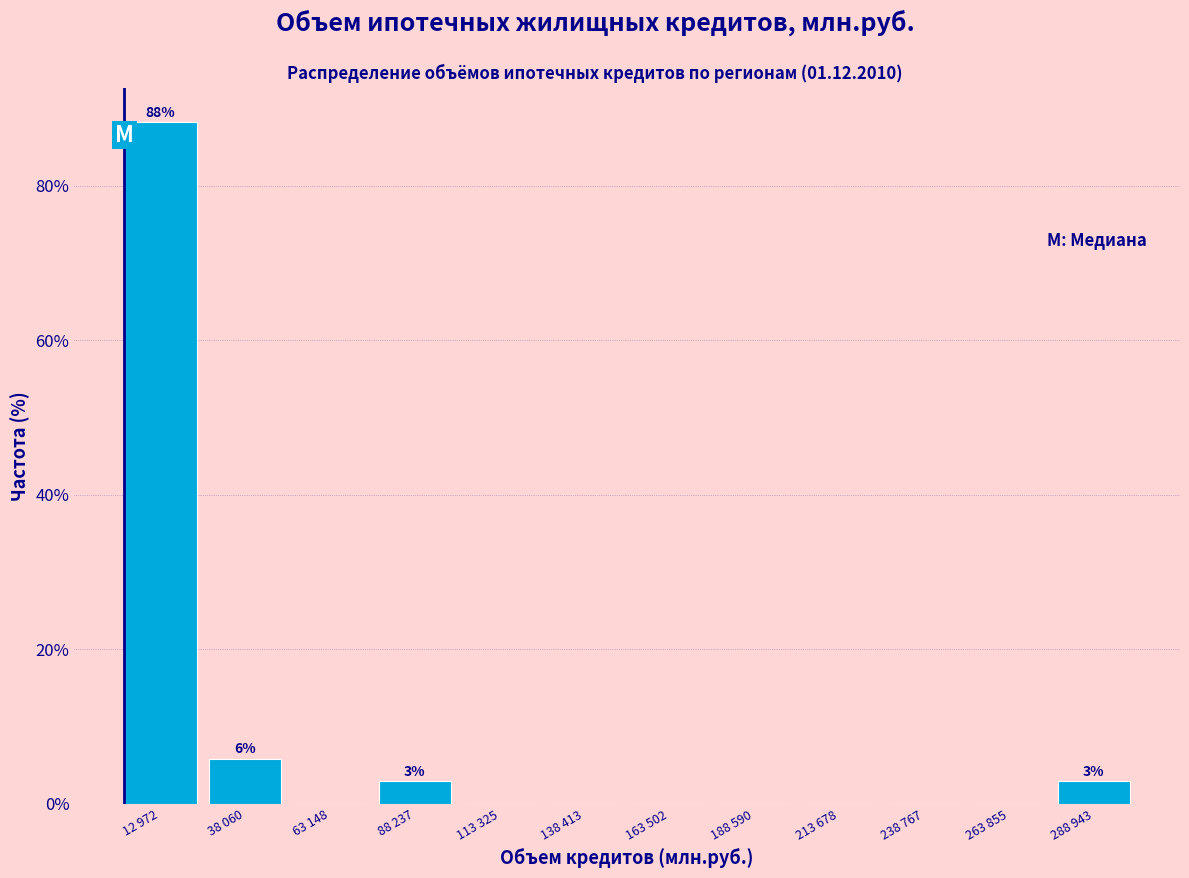

Reading left to right, transcribe all the data shown in this chart.

12 972=88.2	38 060=5.9	63 148=0.0	88 237=2.9	113 325=0.0	138 413=0.0	163 502=0.0	188 590=0.0	213 678=0.0	238 767=0.0	263 855=0.0	288 943=2.9